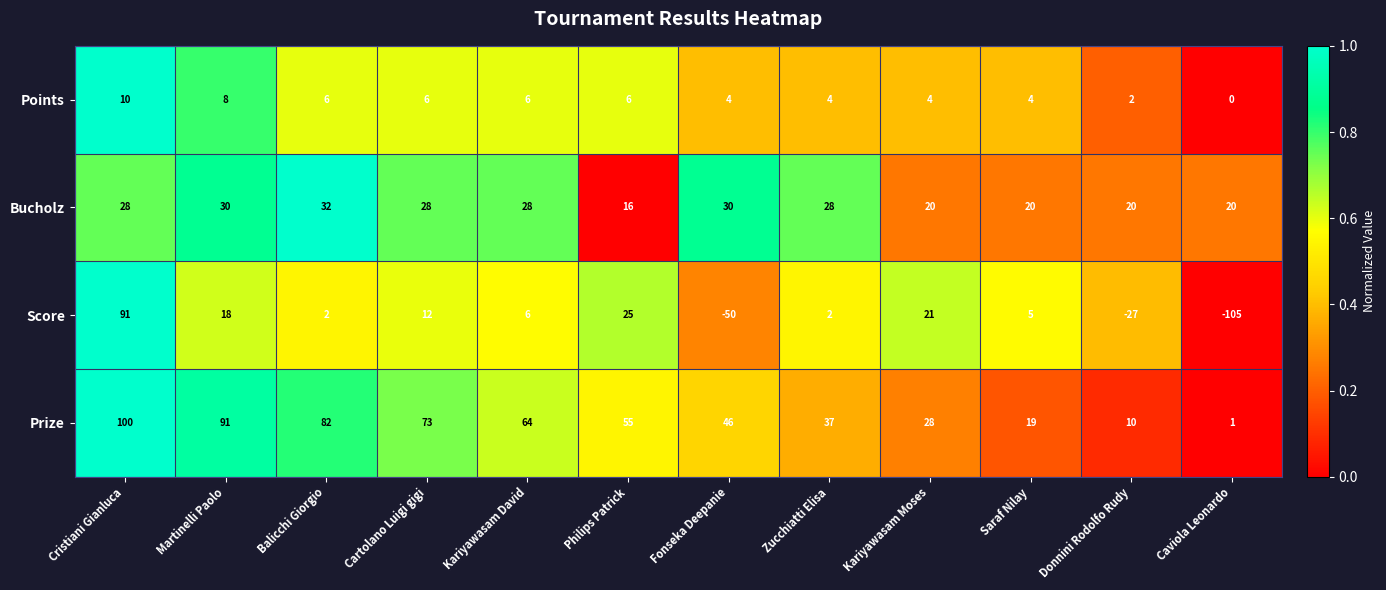

At which category does the chart reach its minimum across all series?

Caviola Leonardo